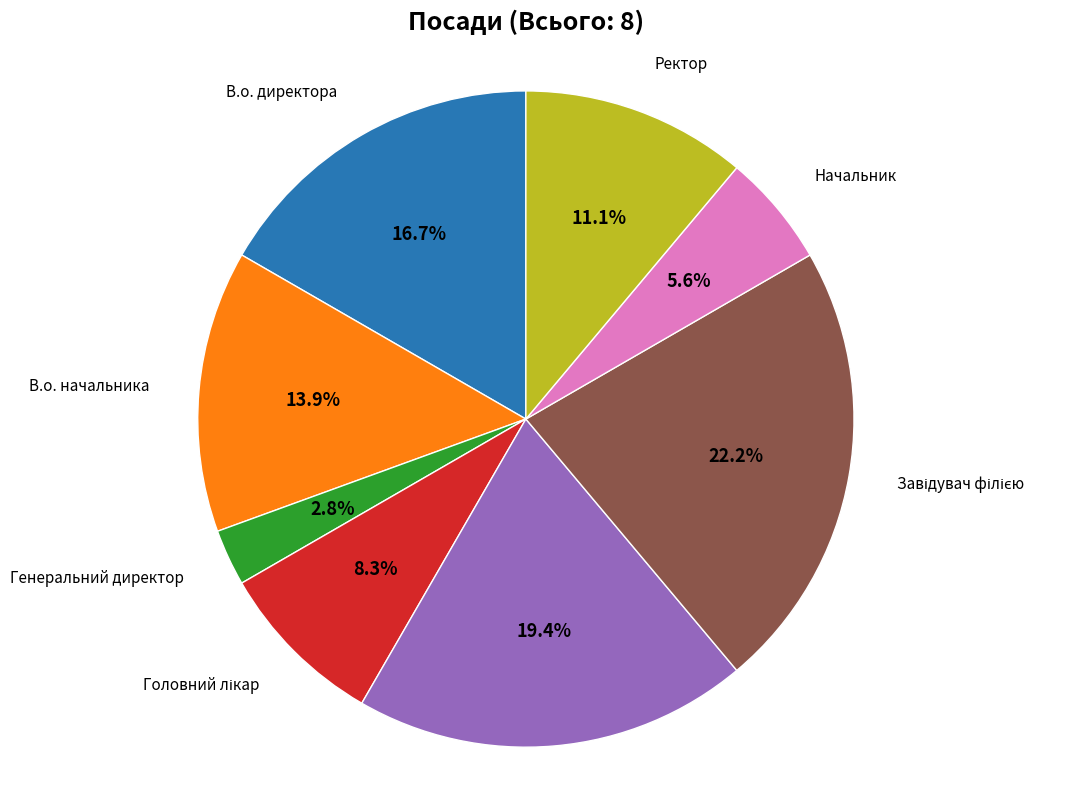

To the nearest percent, what is the difference between the largest and smallest slice percentages?

19%